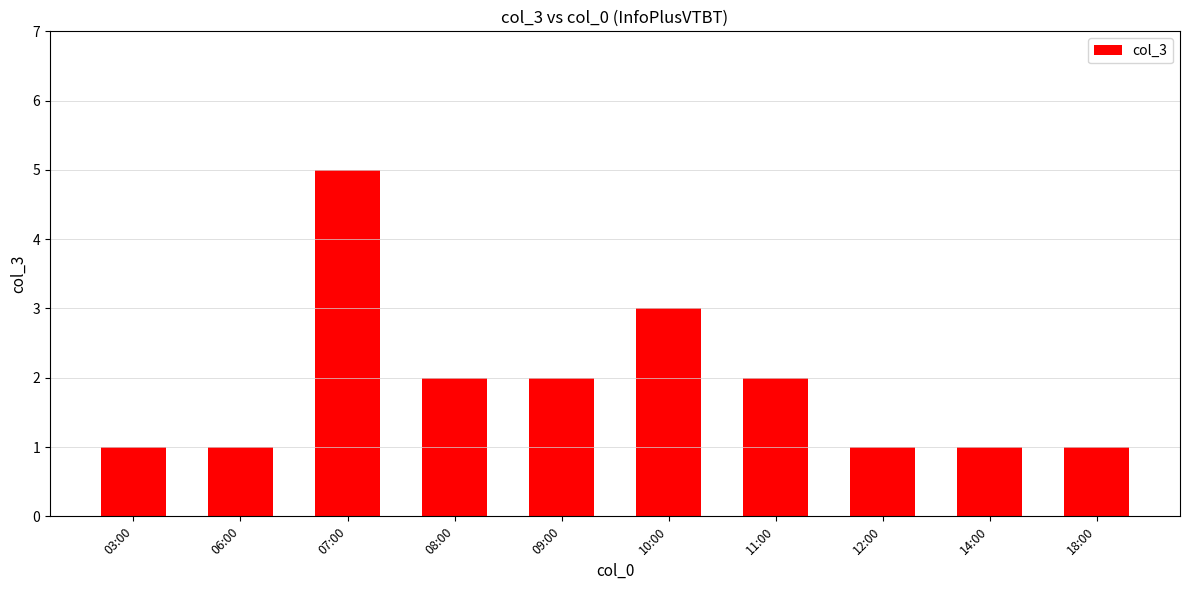

What is the sum of the values at 12:00 and 08:00?

3